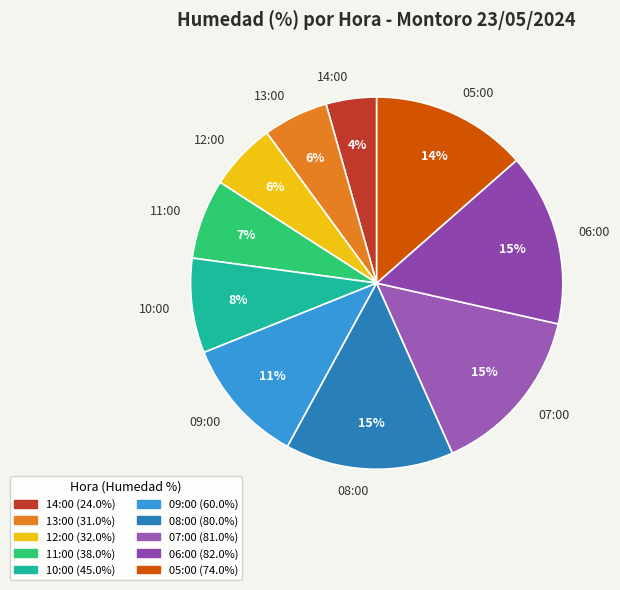

Combined, do 11:00 and 09:00 account for over 50%?

No